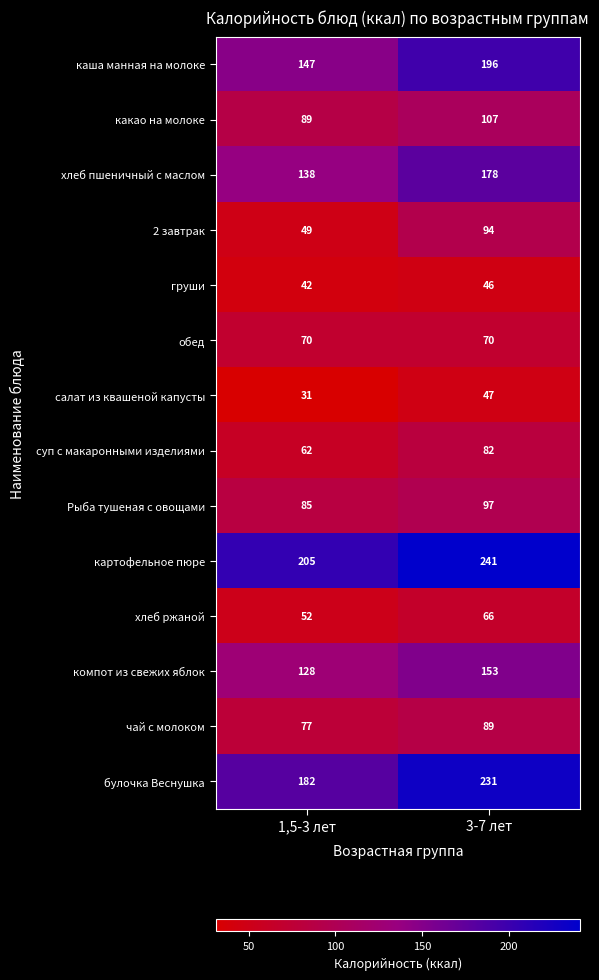

What is the spread (max minus min) of values at 3-7 лет?

195